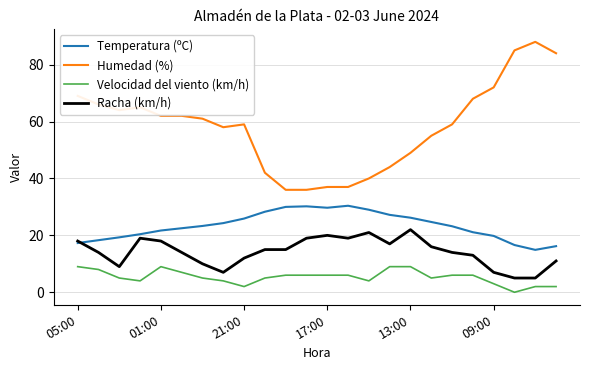

What are all the series names shown in the legend?

Temperatura (ºC), Humedad (%), Velocidad del viento (km/h), Racha (km/h)